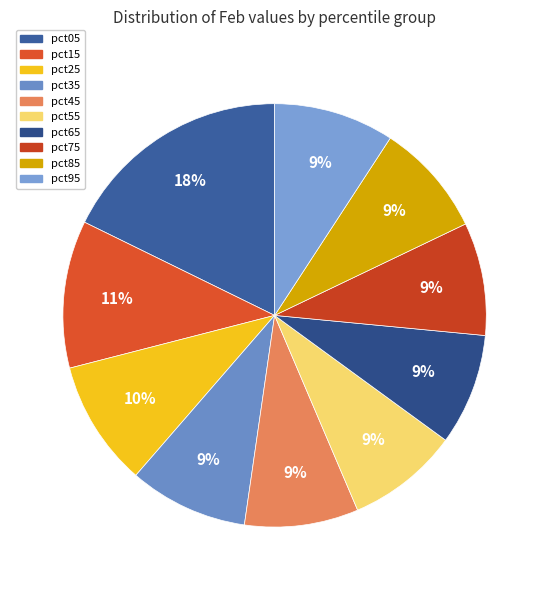

Which slice is the largest?

pct05